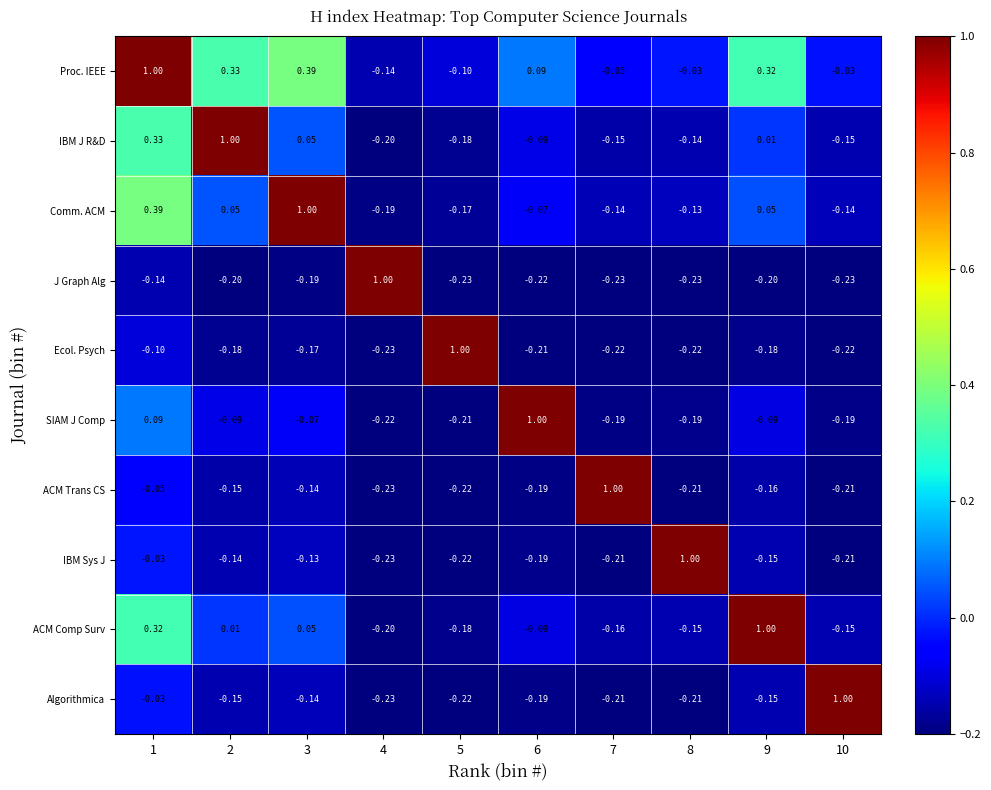

Is the value of Ecol. Psych at 3 greater than the value of Proc. IEEE at 3?

No